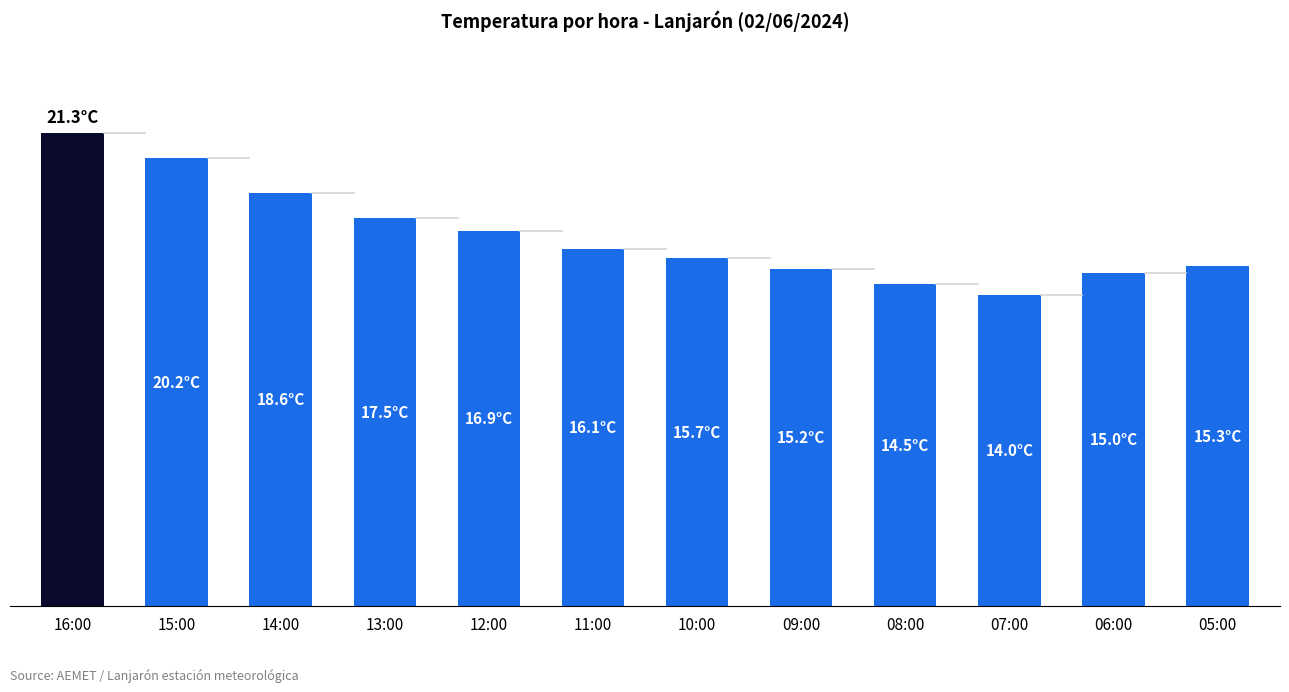

Are the bars horizontal?

No